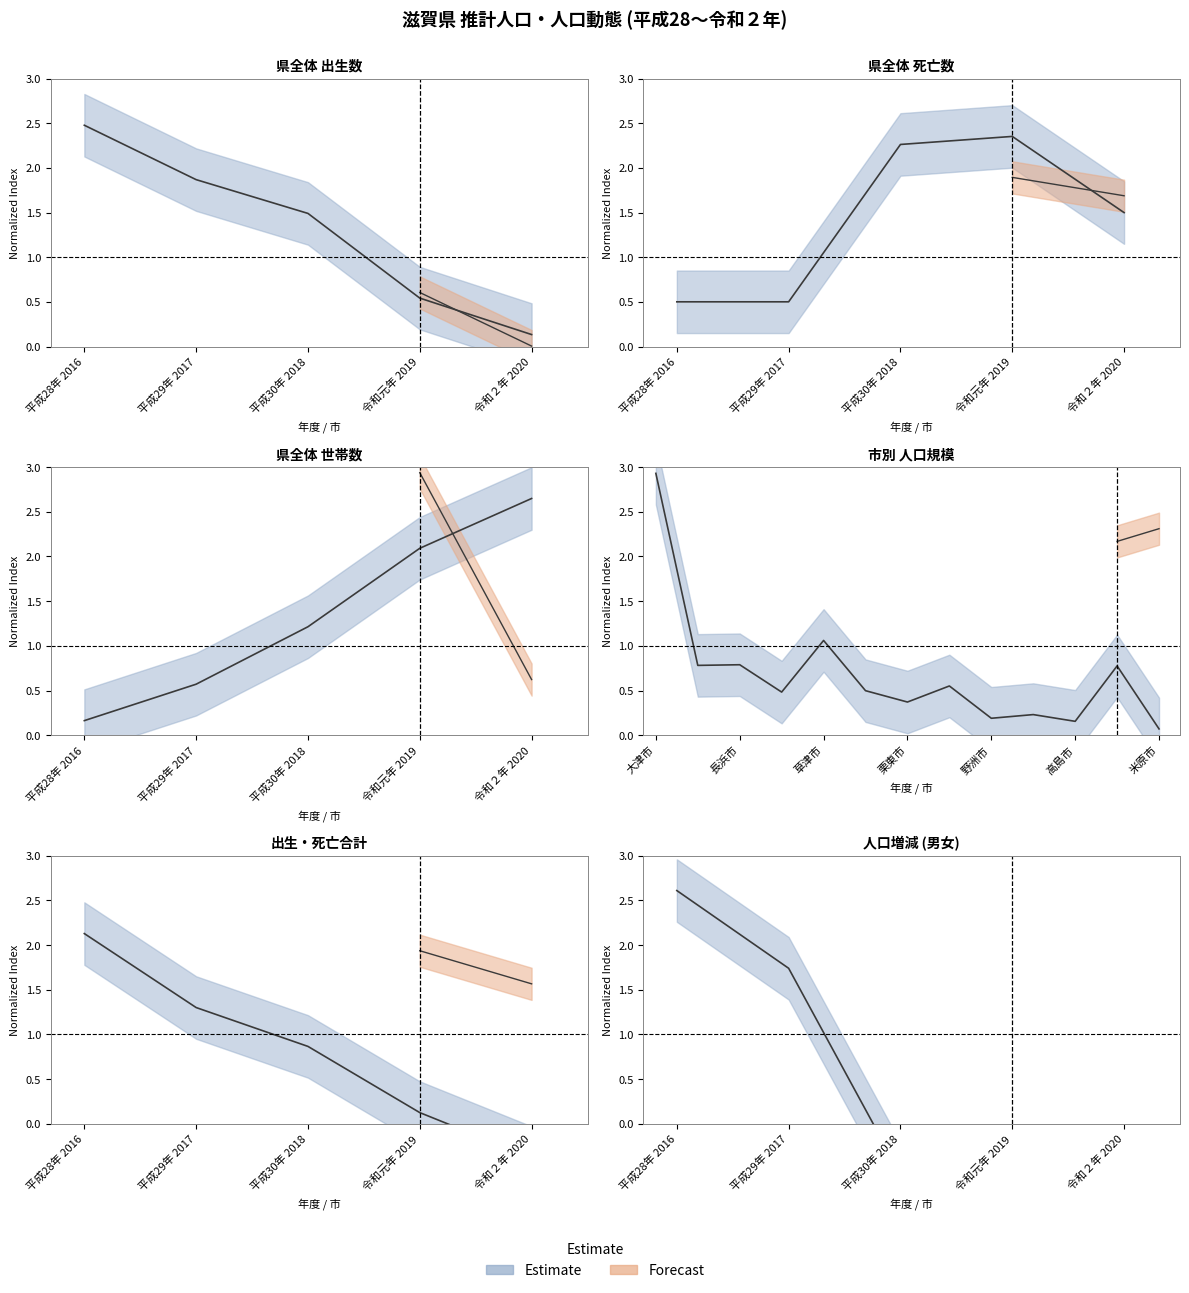

What position from the left is 平成28年 2016?

1